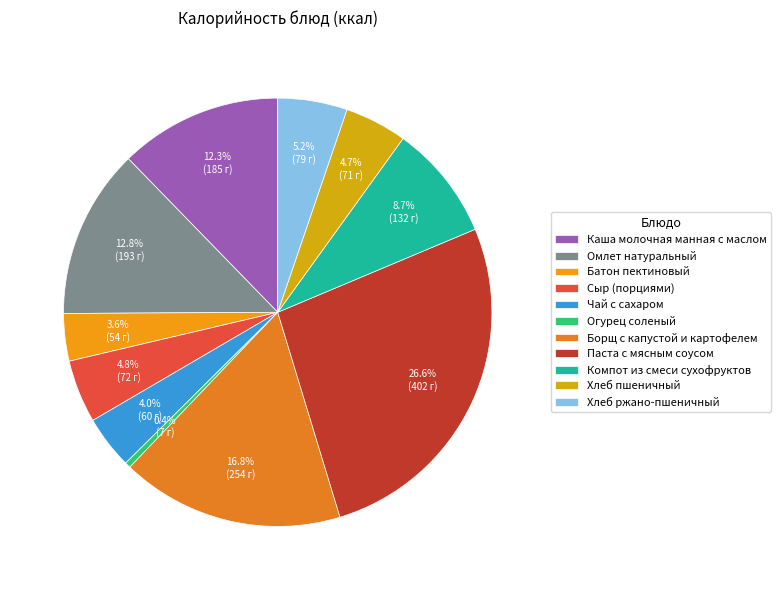

To the nearest percent, what is the combined percentage of Омлет натуральный and Компот из смеси сухофруктов?

22%